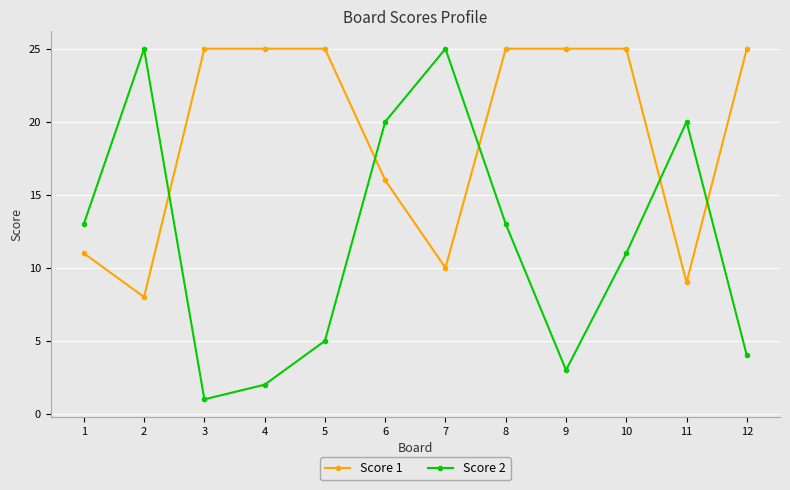

True or false: Score 1 and Score 2 intersect in this chart.

True